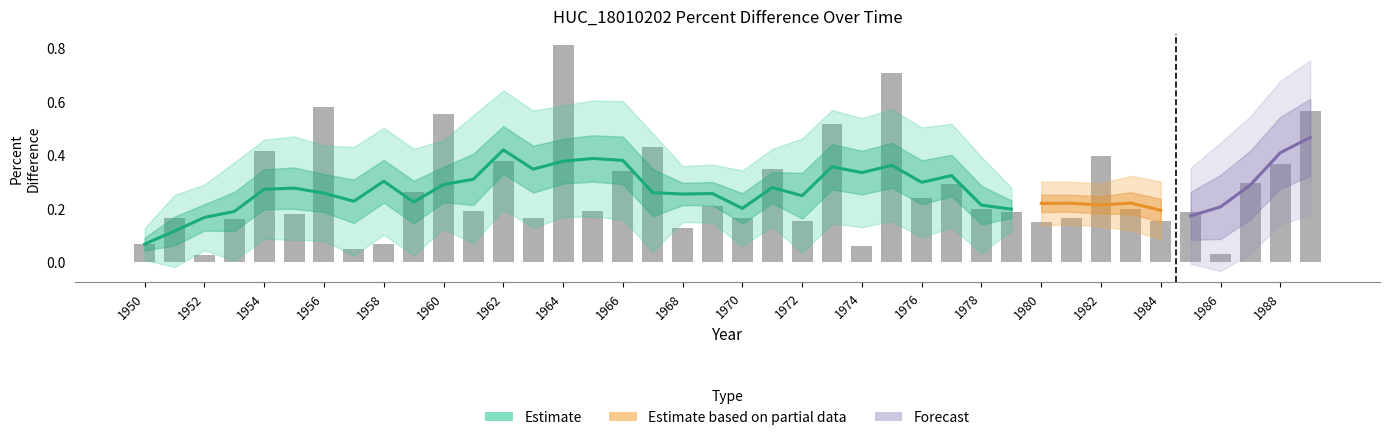

Are the bars grouped side by side (vs. stacked)?

No